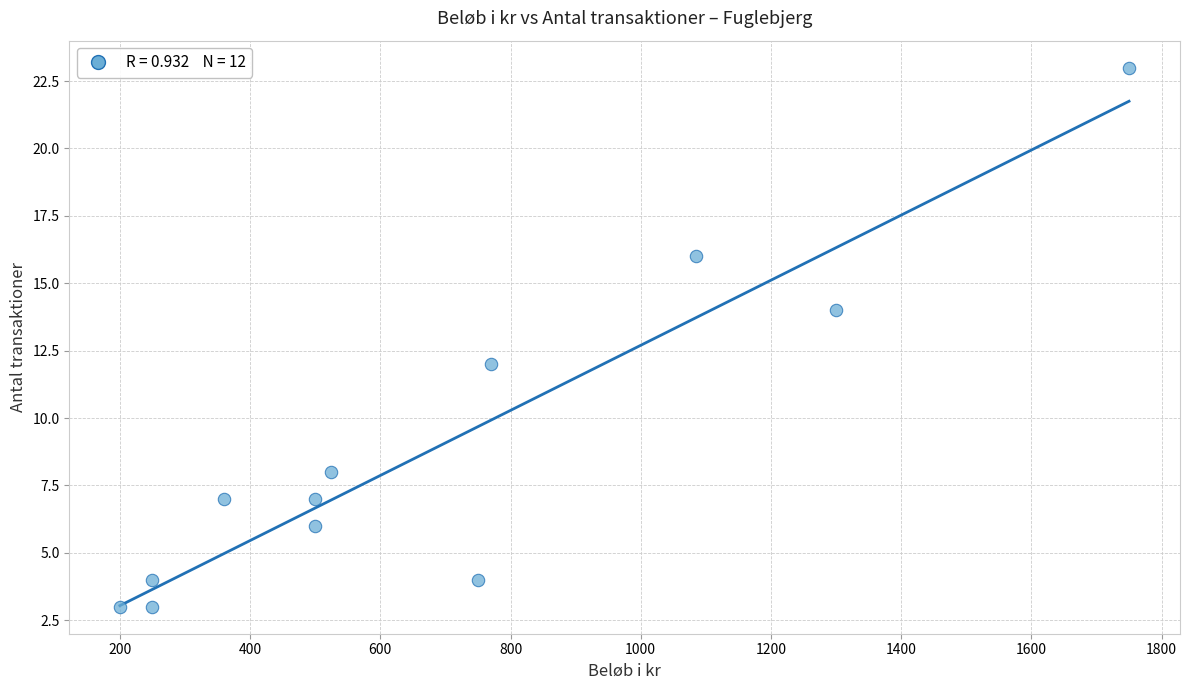

What is the range of Y values (max minus min)?

20